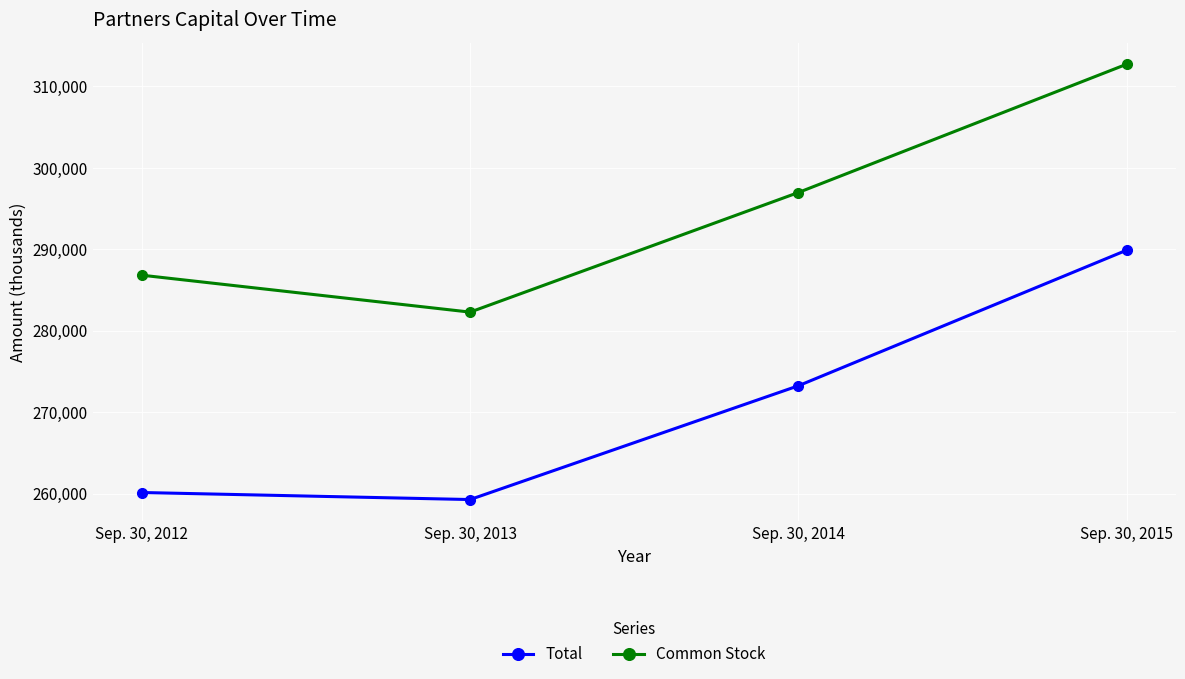

Where is the first local minimum for Common Stock?

Sep. 30, 2013